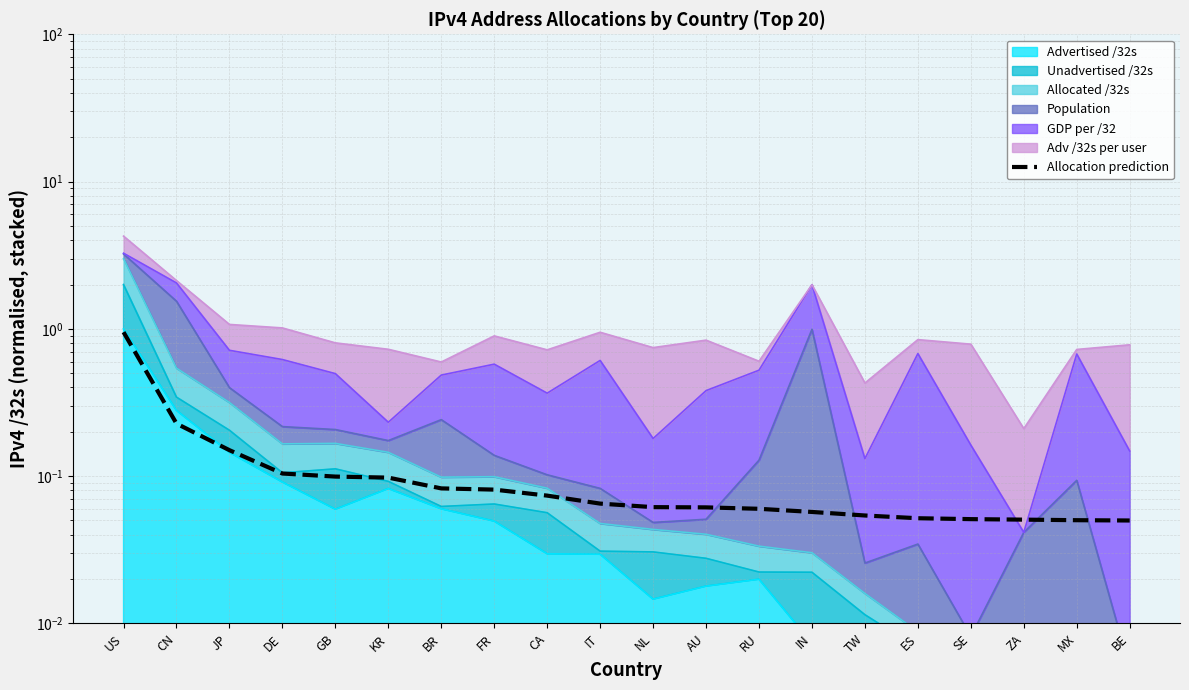

Reading left to right, extract all data points from this chart.

1.0	0.2	0.2	0.1	0.1	0.1	0.1	0.1	0.1	0.1	0.1	0.1	0.1	0.1	0.1	0.1	0.1	0.1	0.1	0.1